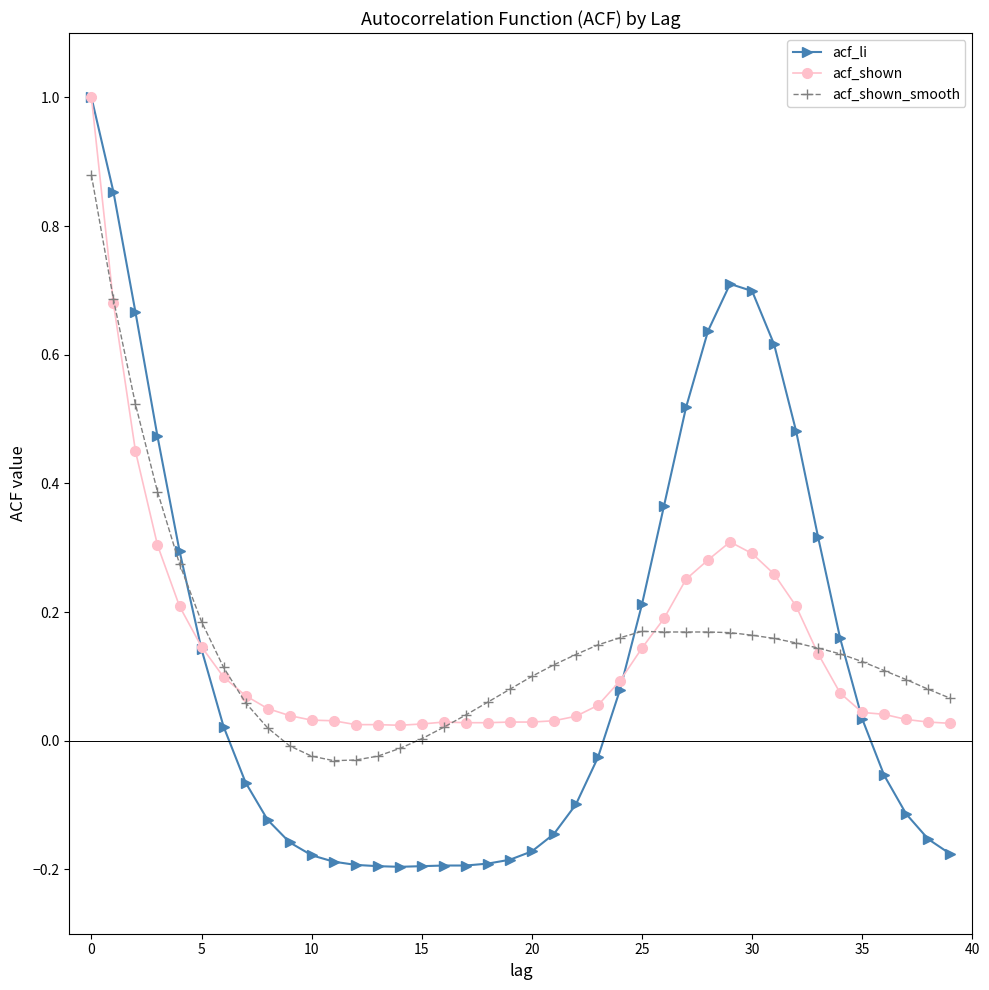

Which series has the widest spread of values?

acf_li